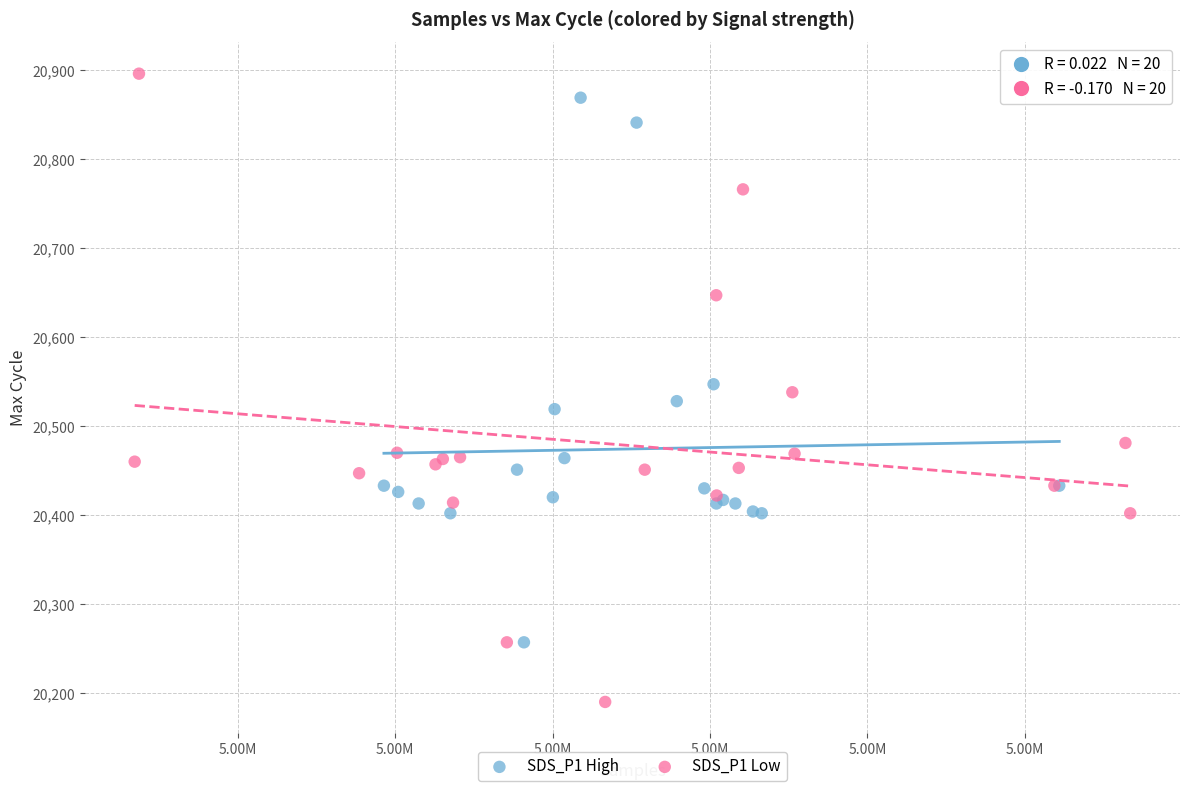

Which series has the largest Y range (max minus min)?

SDS_P1 Low